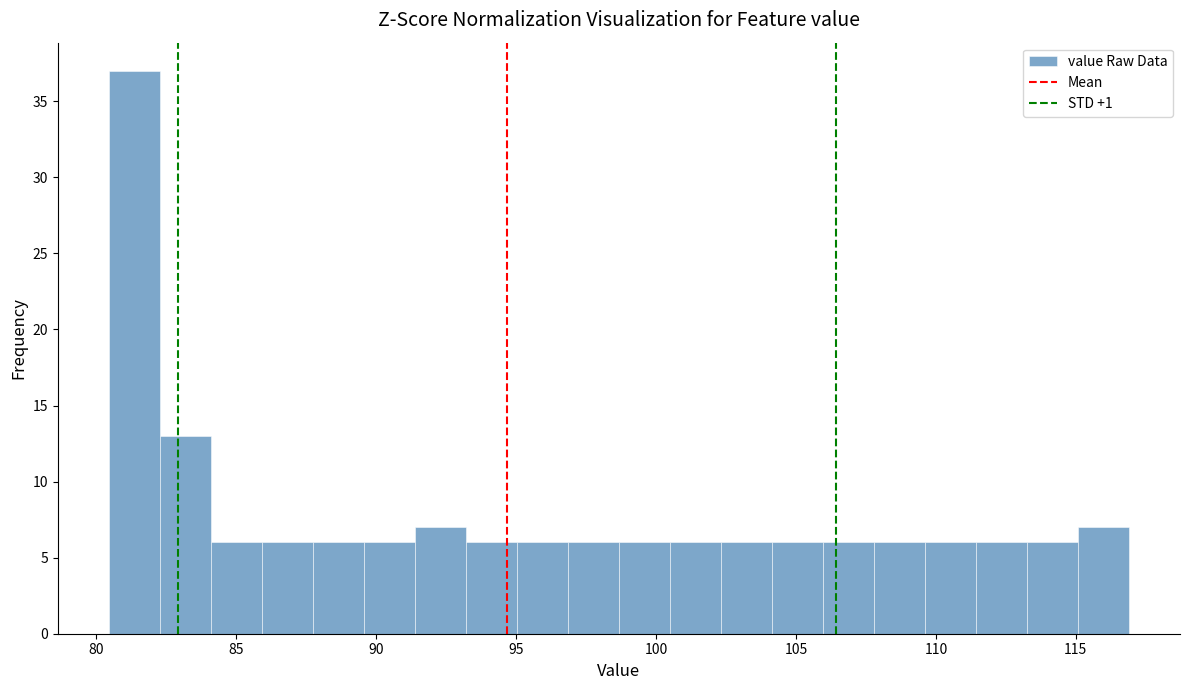

Read against the x-axis, roughly where is the centre of the tallest bar?

81.5